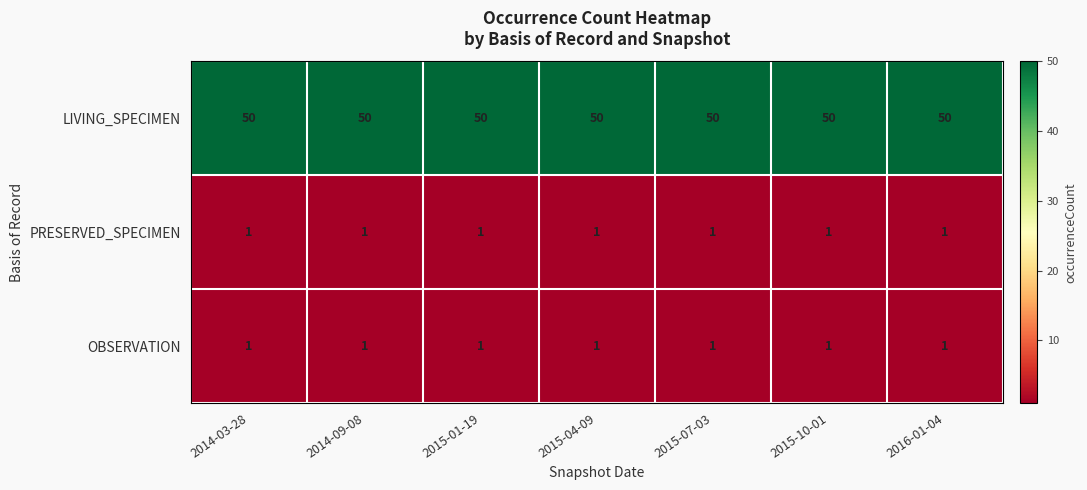

Count the number of categories in the chart.

7